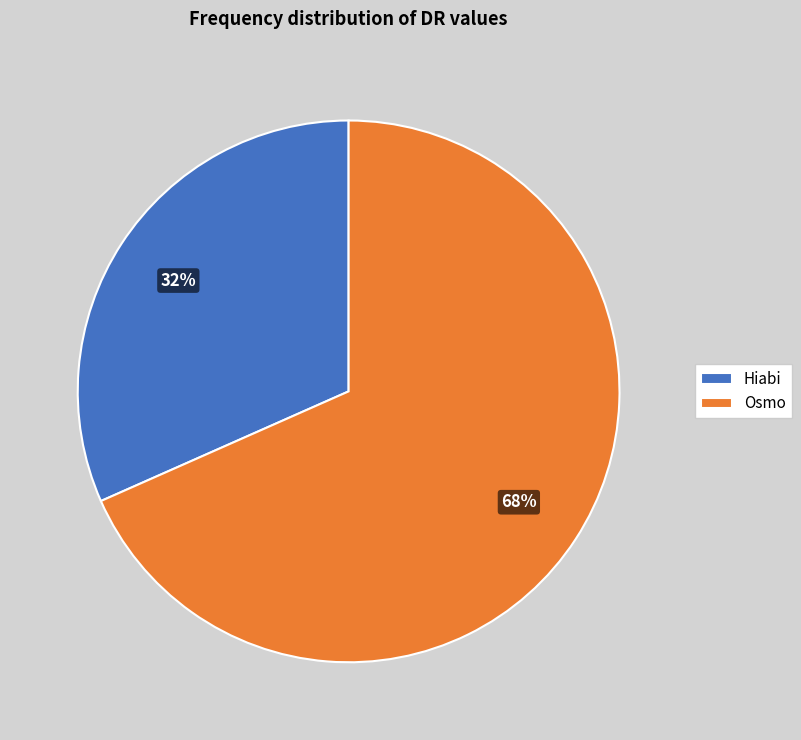

Which category has the smallest portion of the pie?

Hiabi